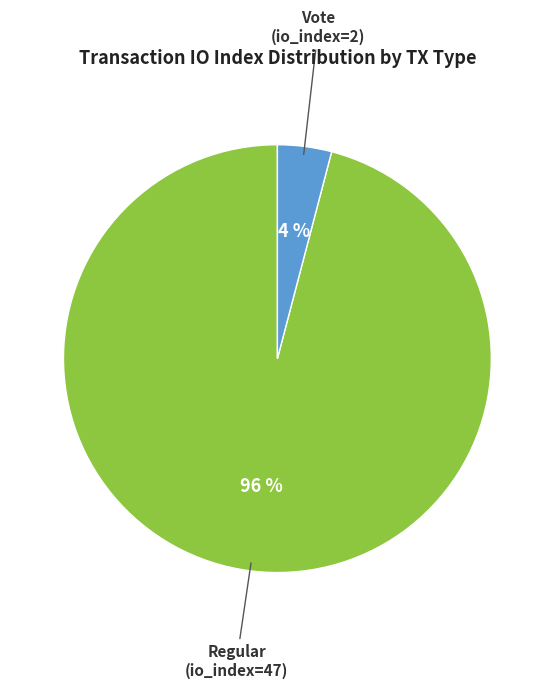

To the nearest percent, what portion does Vote (io_index=2) represent?

4%